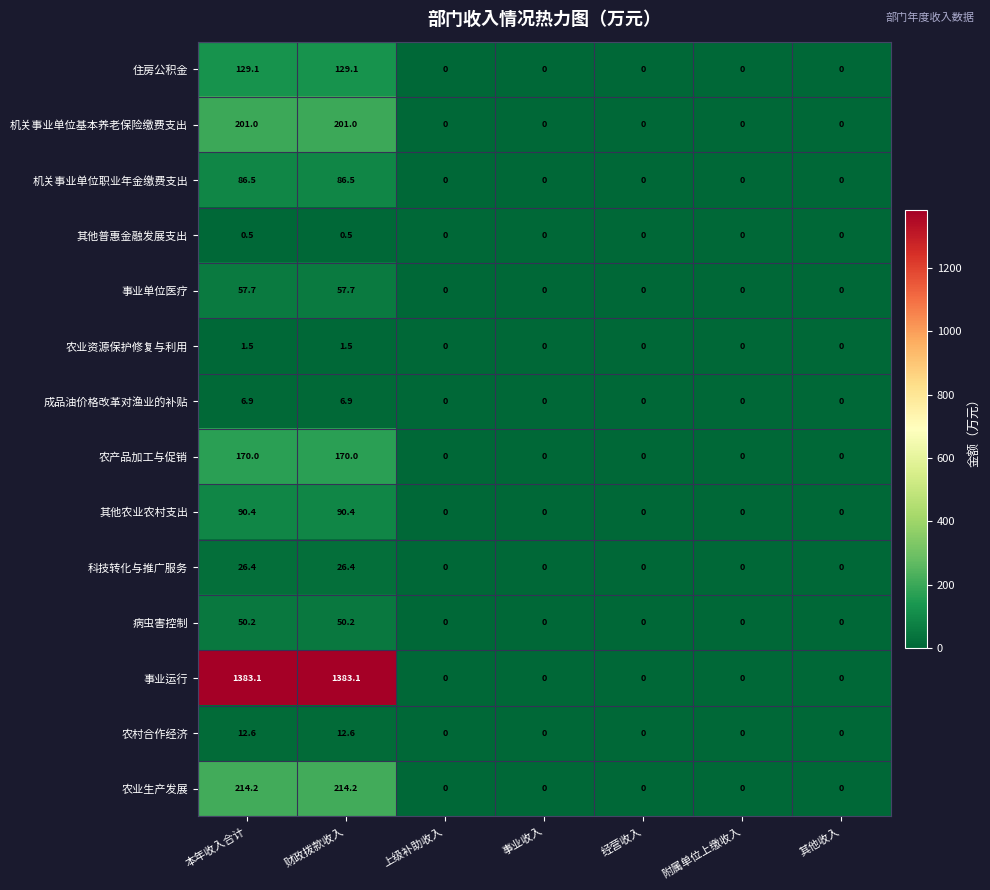

The value of 机关事业单位职业年金缴费支出 at 本年收入合计 is 26.6. True or false?

False